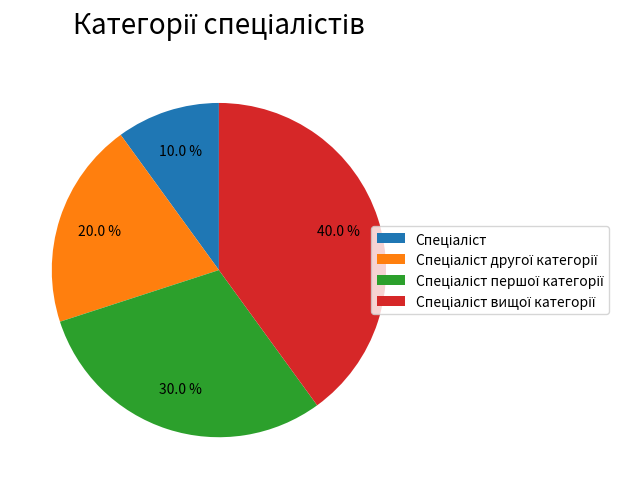

Count the number of slices in the pie.

4